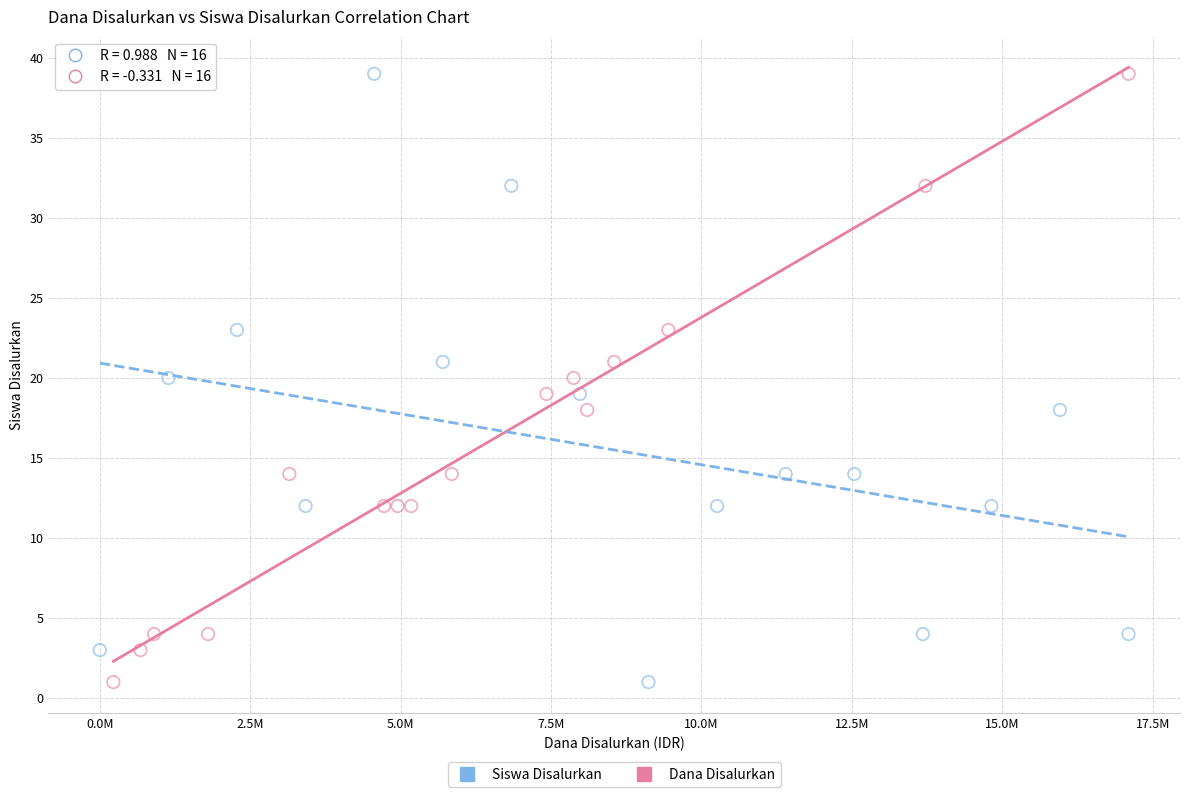

What are all the series names shown in the legend?

Siswa Disalurkan, Dana Disalurkan